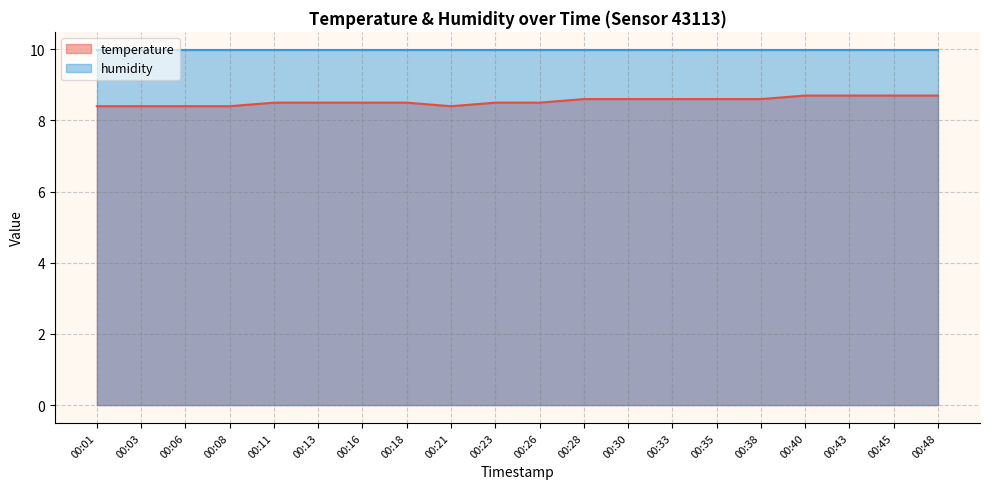

What is the difference between the values at 00:03 and 00:43?

0.3